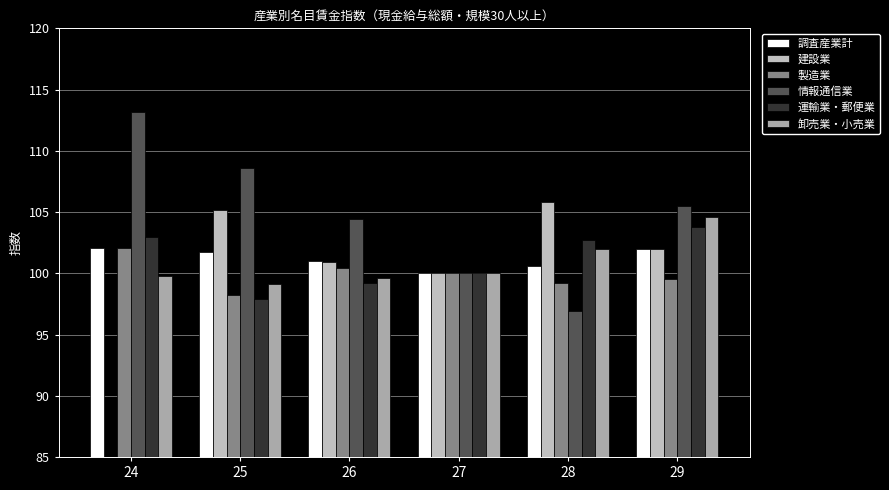

What is the maximum value for 建設業?

105.8